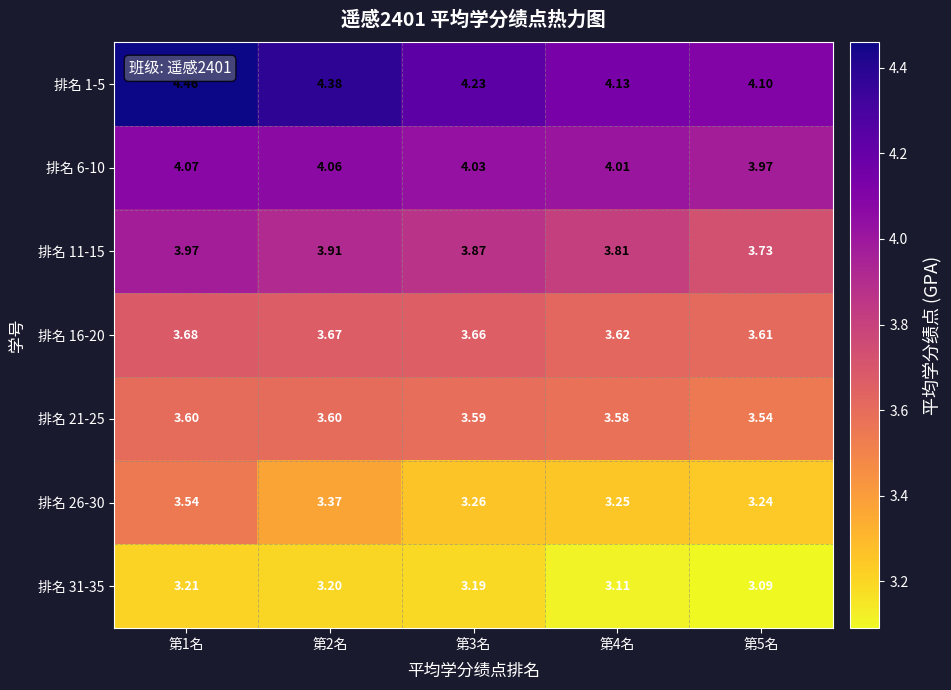

Which series has the largest total across all categories?

排名 1-5